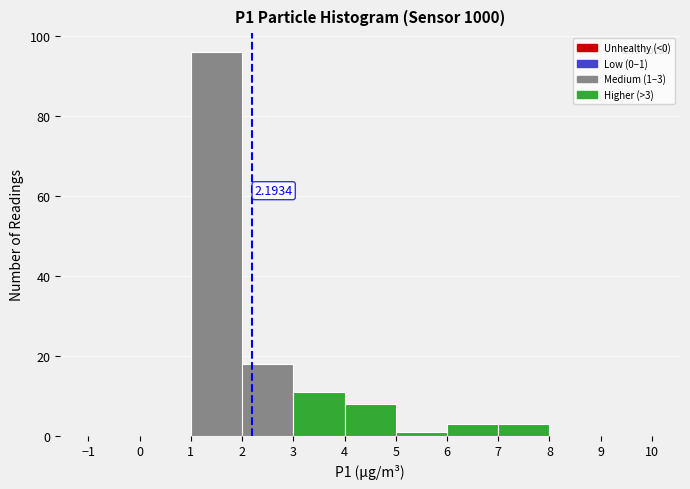

Which range on the x-axis has the tallest bar?

1 to 2